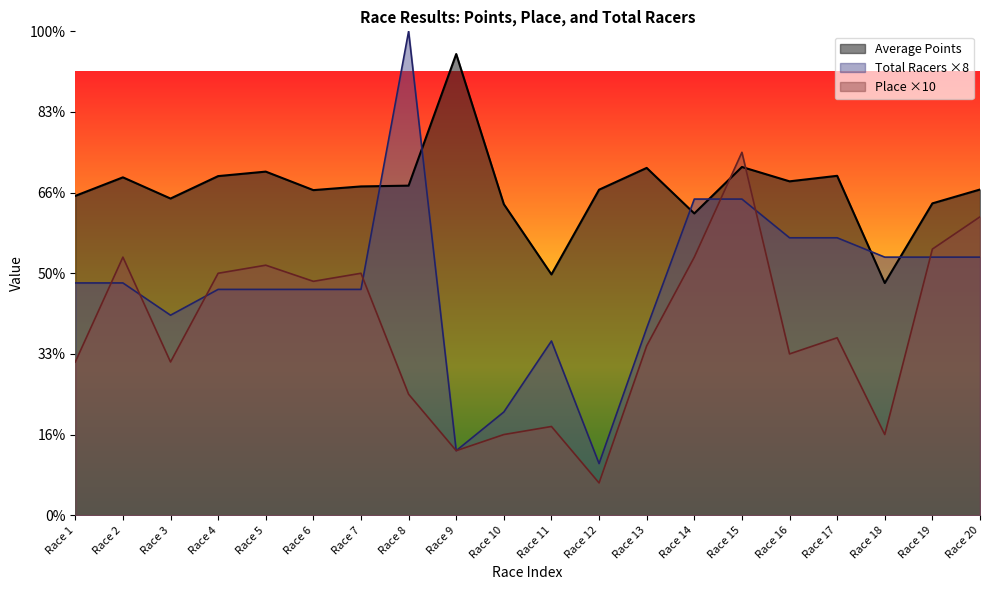

What is the maximum value shown in the chart?

600.0